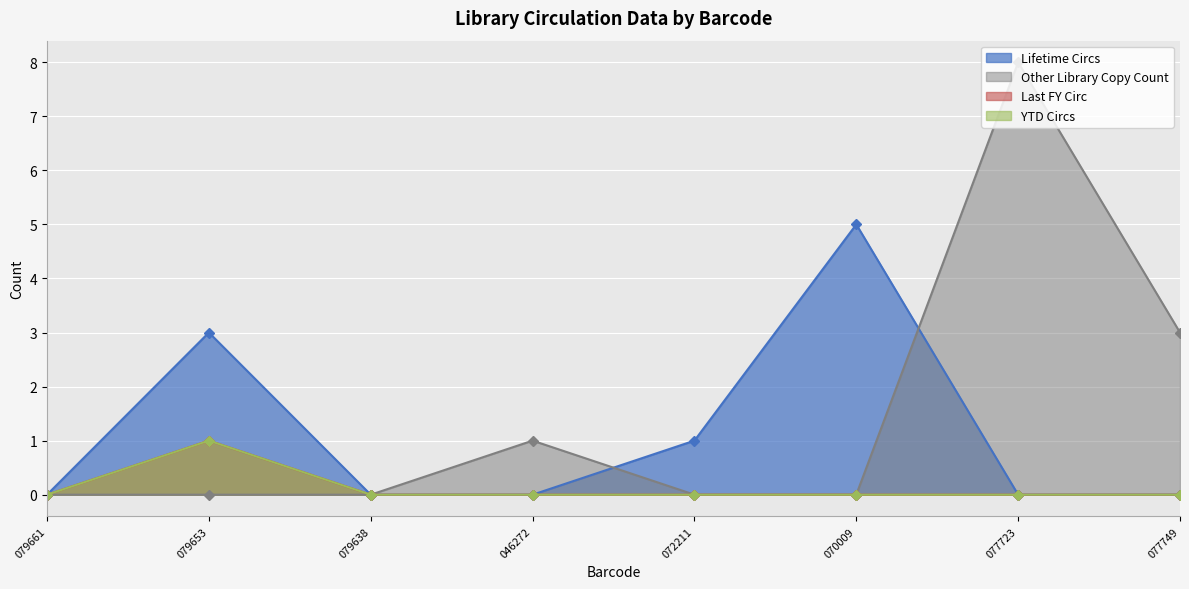

True or false: Other Library Copy Count and YTD Circs cross at least once.

False